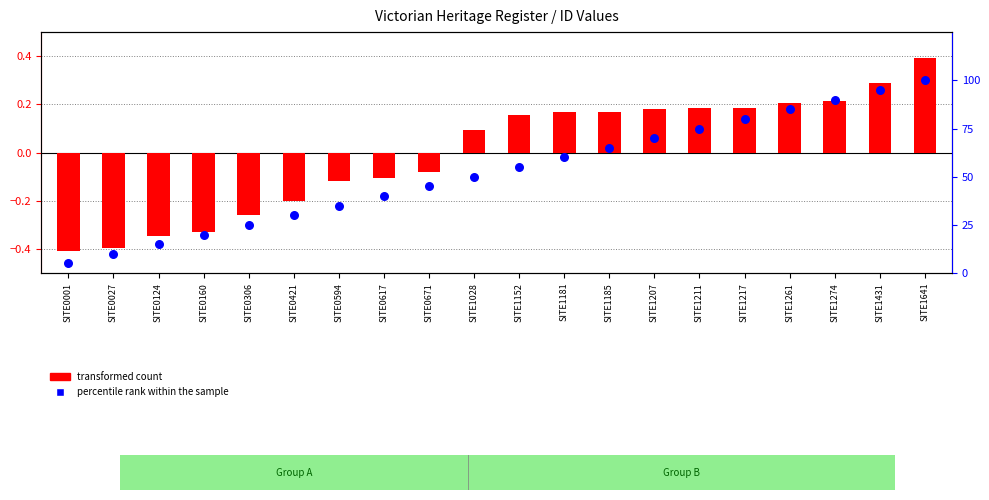

Which series has the largest total across all categories?

percentile rank within the sample